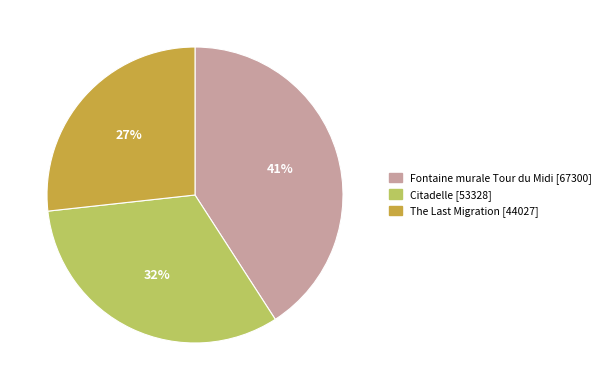

True or false: Citadelle accounts for 23% of the total.

False